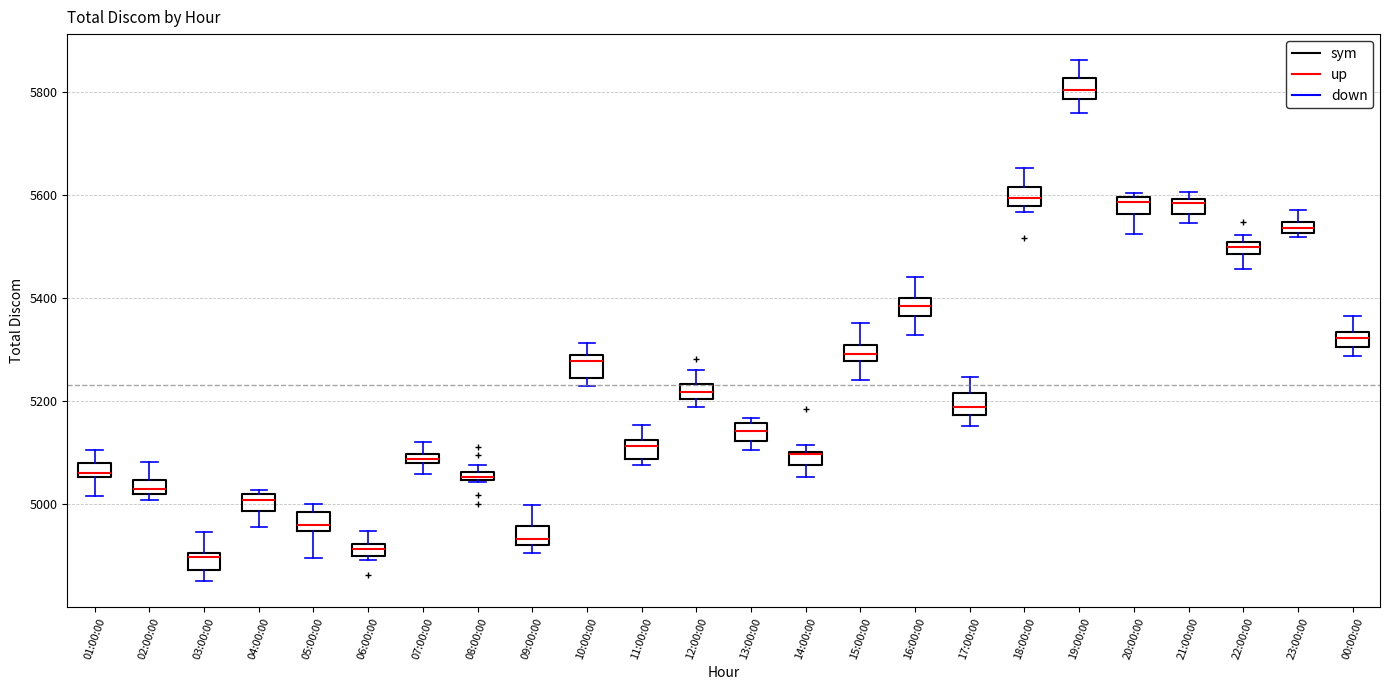

Where does the lower whisker of the box for 14:00:00 end on the y-axis? The values are not printed on the chart, so give them approximately, as read against the axis.

5060